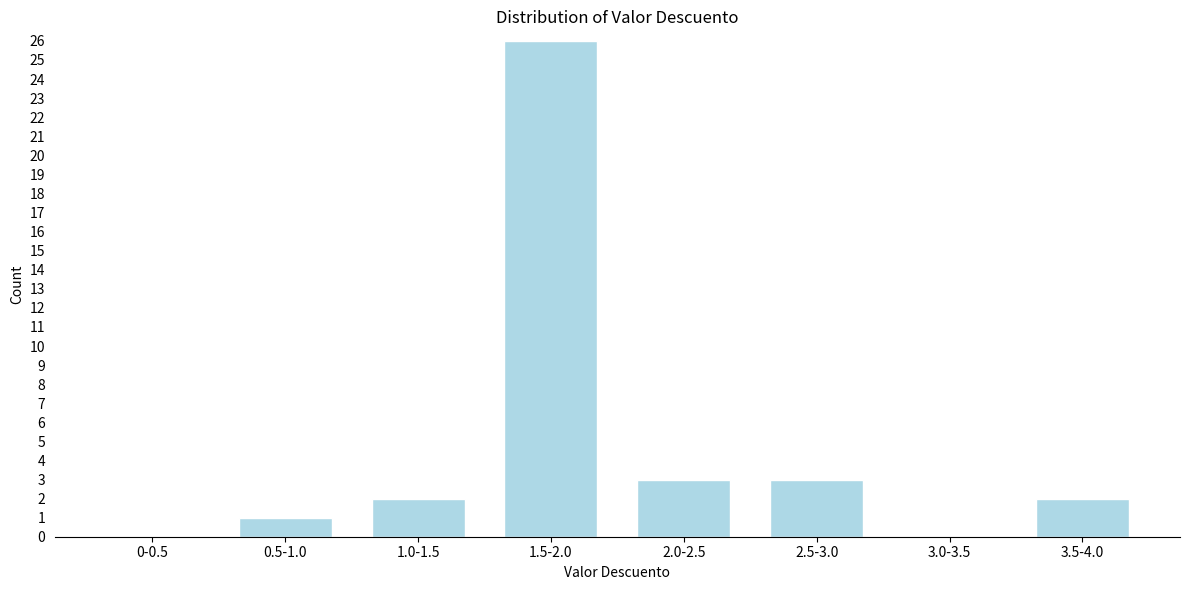

Reading left to right, what are all the values shown in this chart?

0-0.5=0	0.5-1.0=1	1.0-1.5=2	1.5-2.0=26	2.0-2.5=3	2.5-3.0=3	3.0-3.5=0	3.5-4.0=2